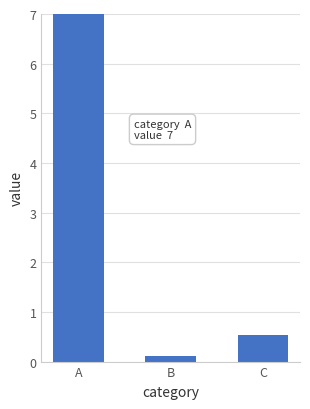

List the labels in order of value, smallest first.

B, C, A